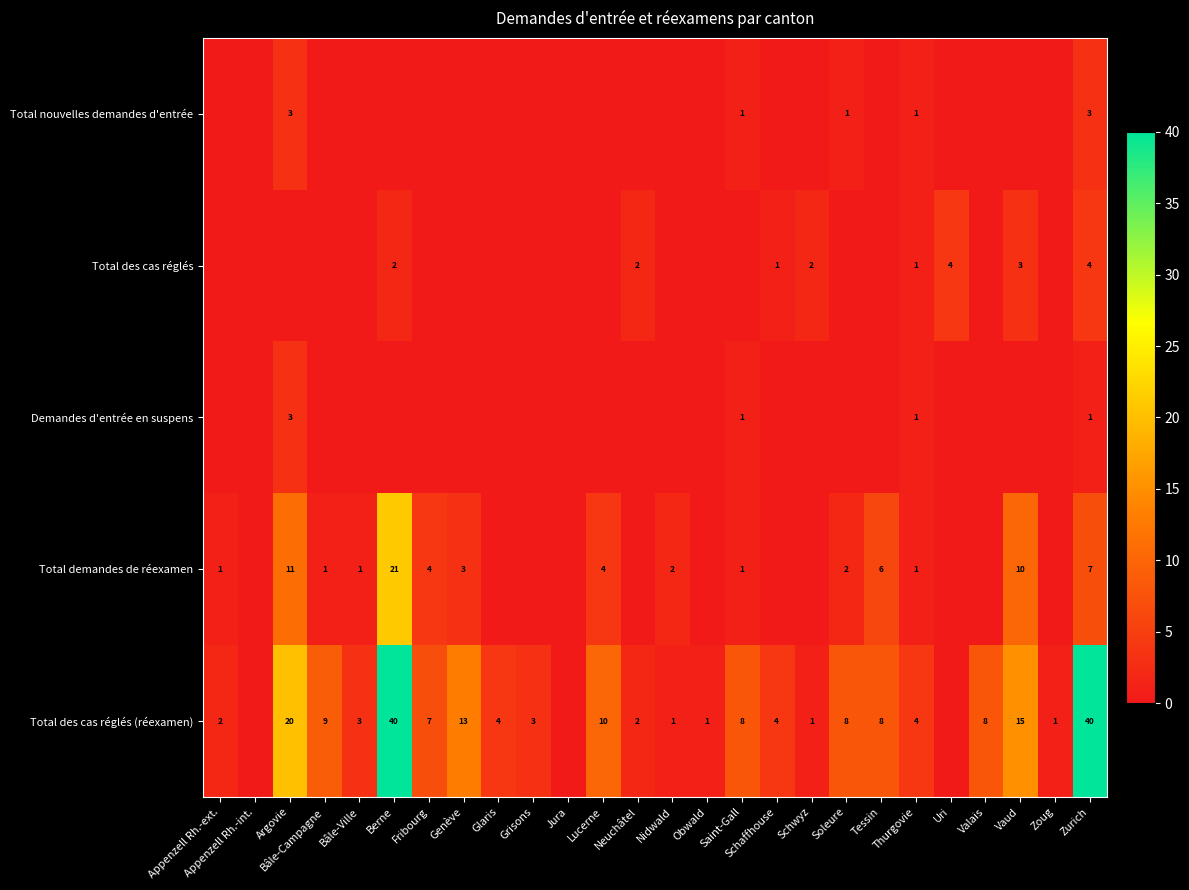

Which has a higher value, Saint-Gall or Valais?

Saint-Gall